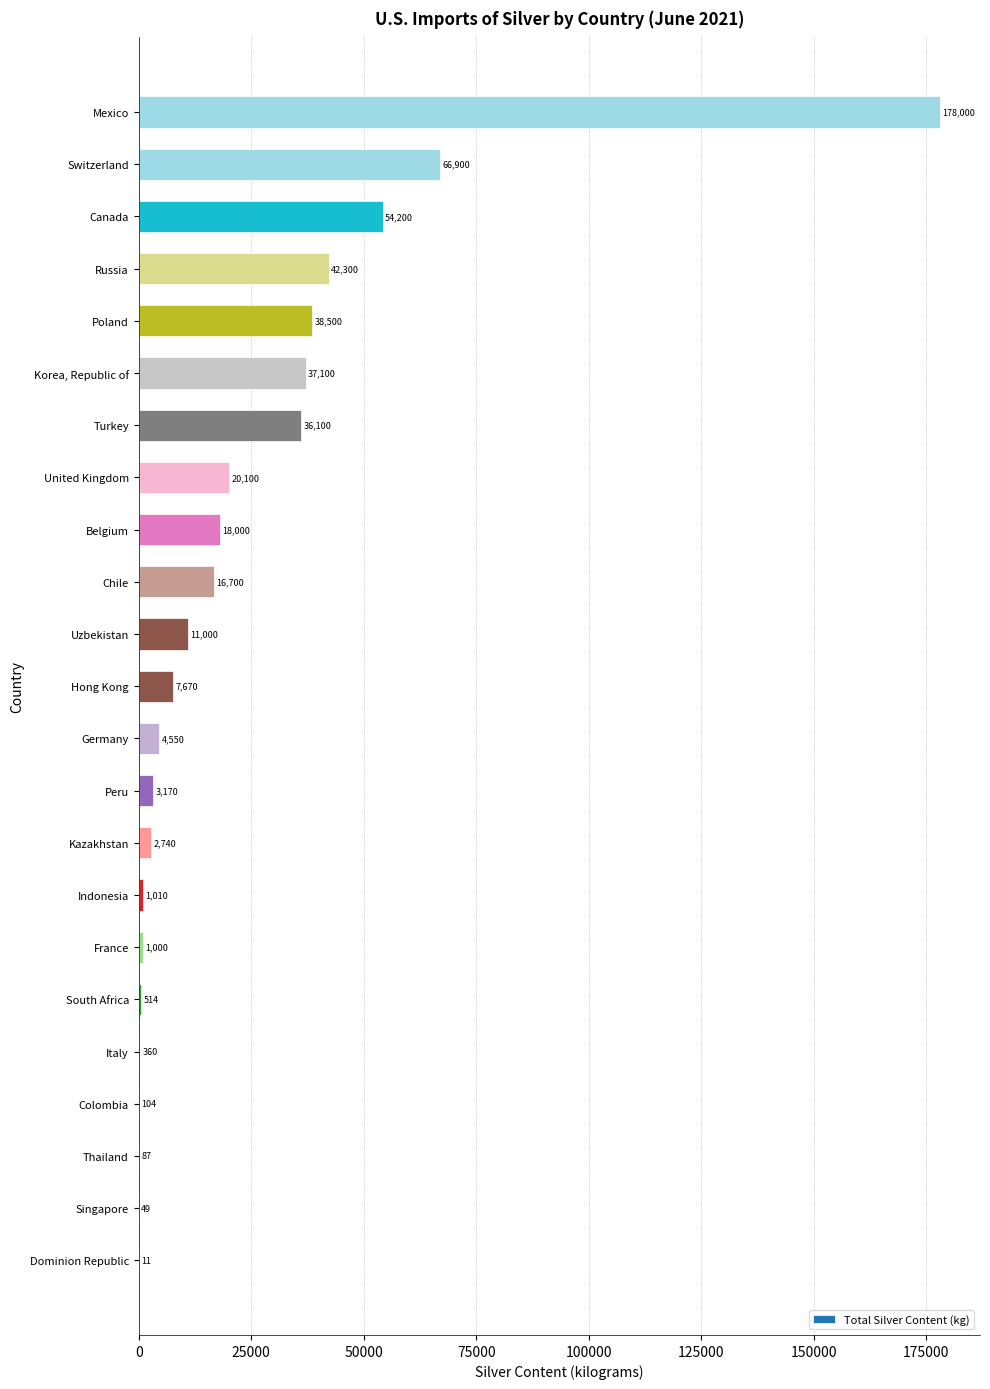

True or false: the data shows 11000 at Uzbekistan.

True